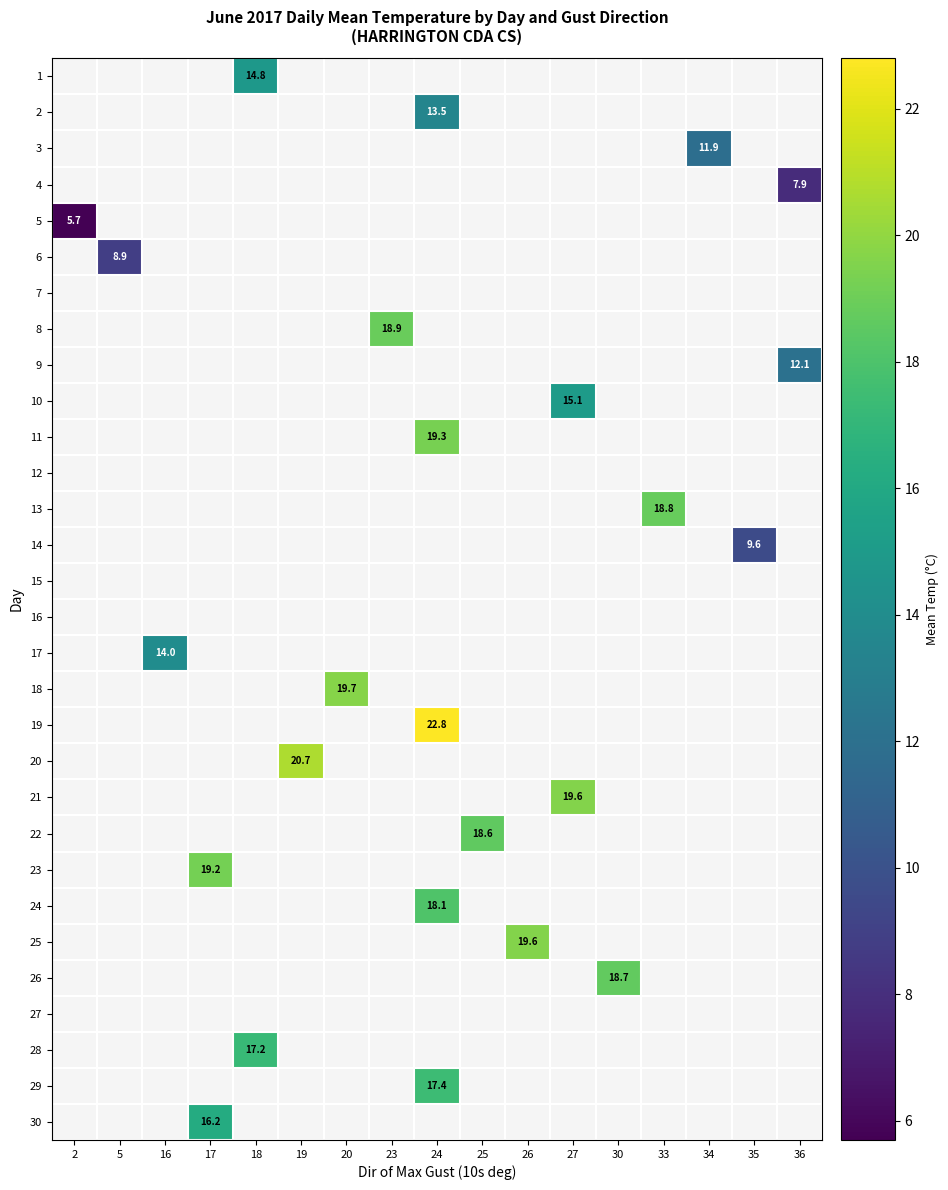

The 10 series shows 6.9 at 27. True or false?

False